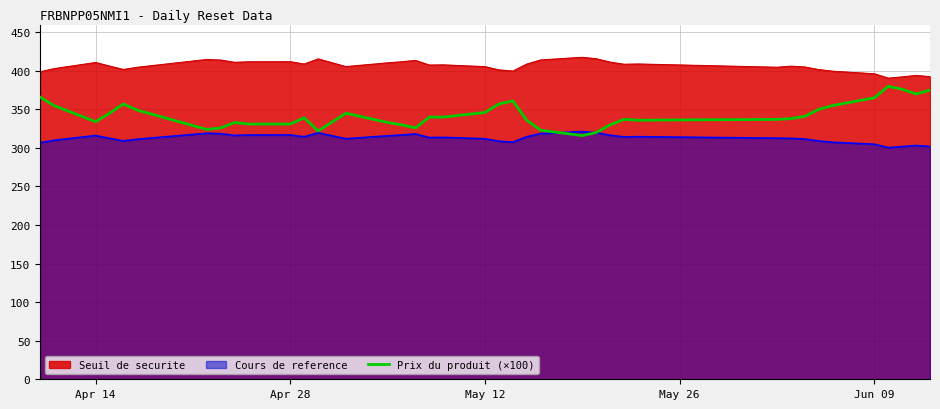

What is the maximum value for Cours de reference?

321.2